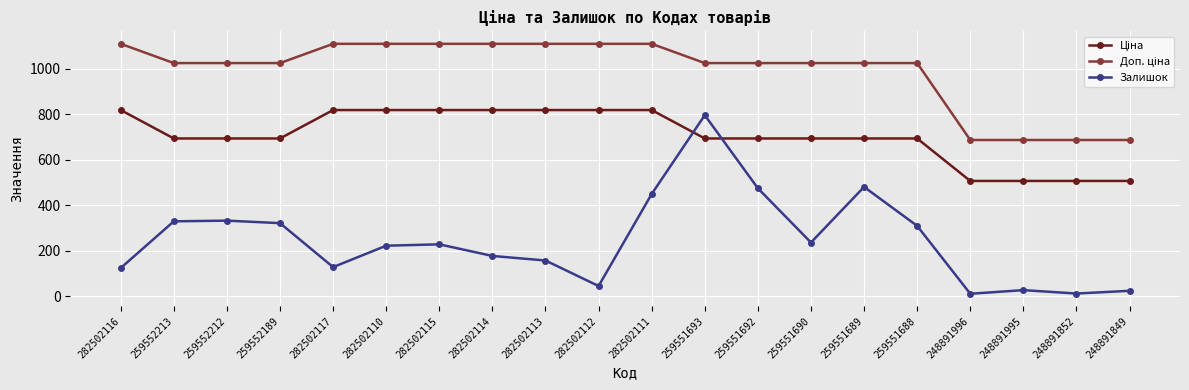

What is the maximum value for Залишок?

796.0